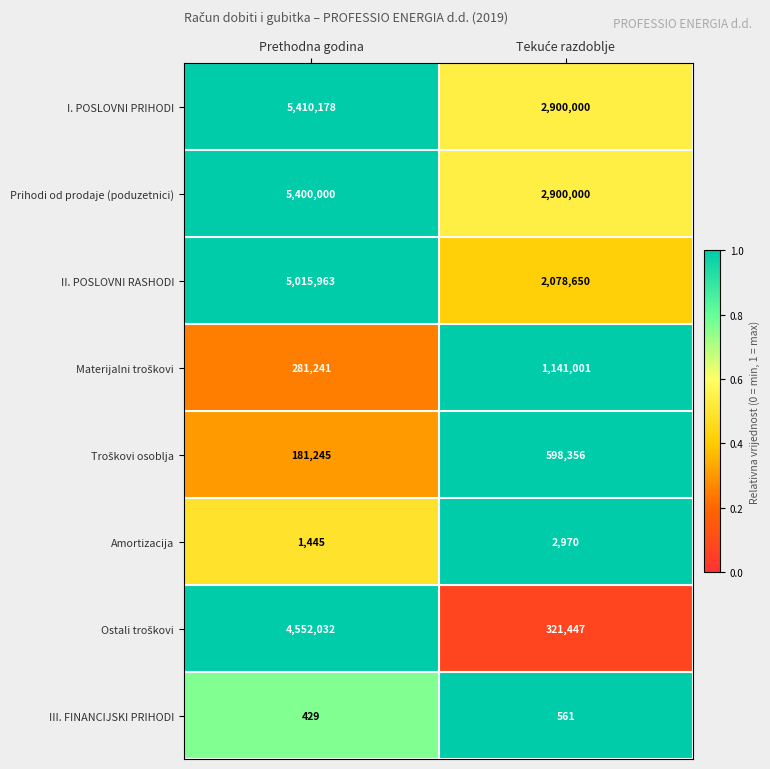

What is the spread (max minus min) of values at Prethodna godina?

5409749